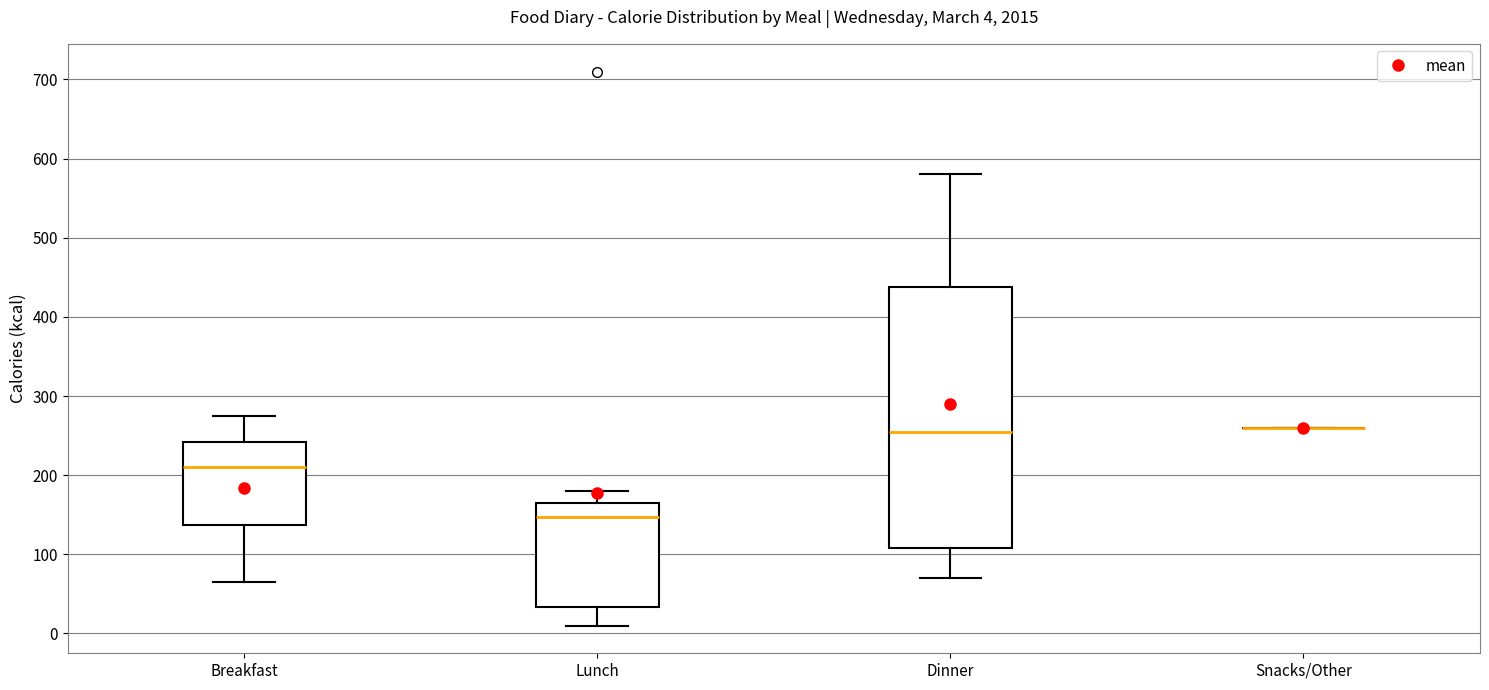

Comparing the boxes themselves (not the whiskers), which one is the tallest?

Dinner